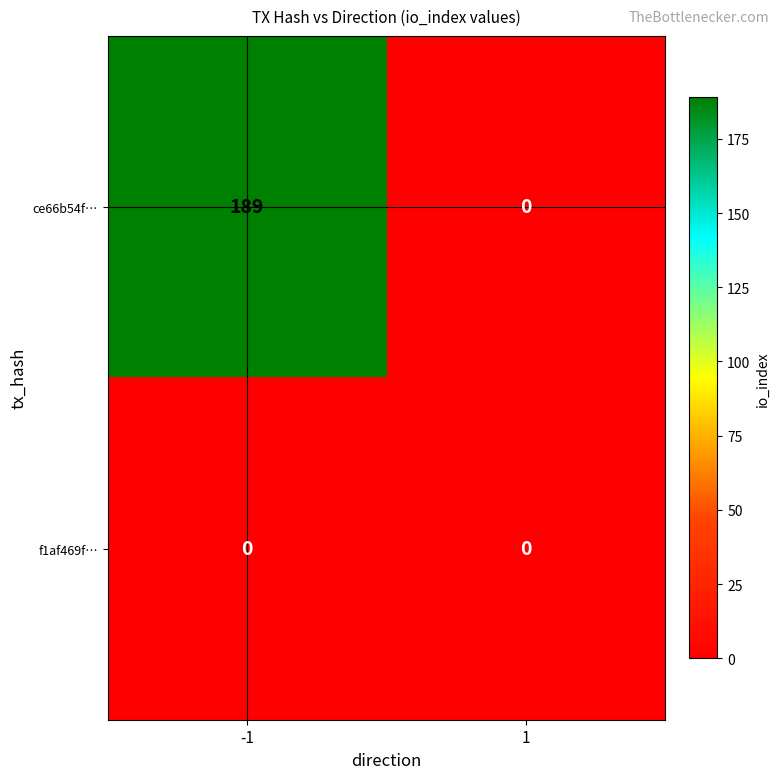

At how many categories does at least one series exceed 82?

1